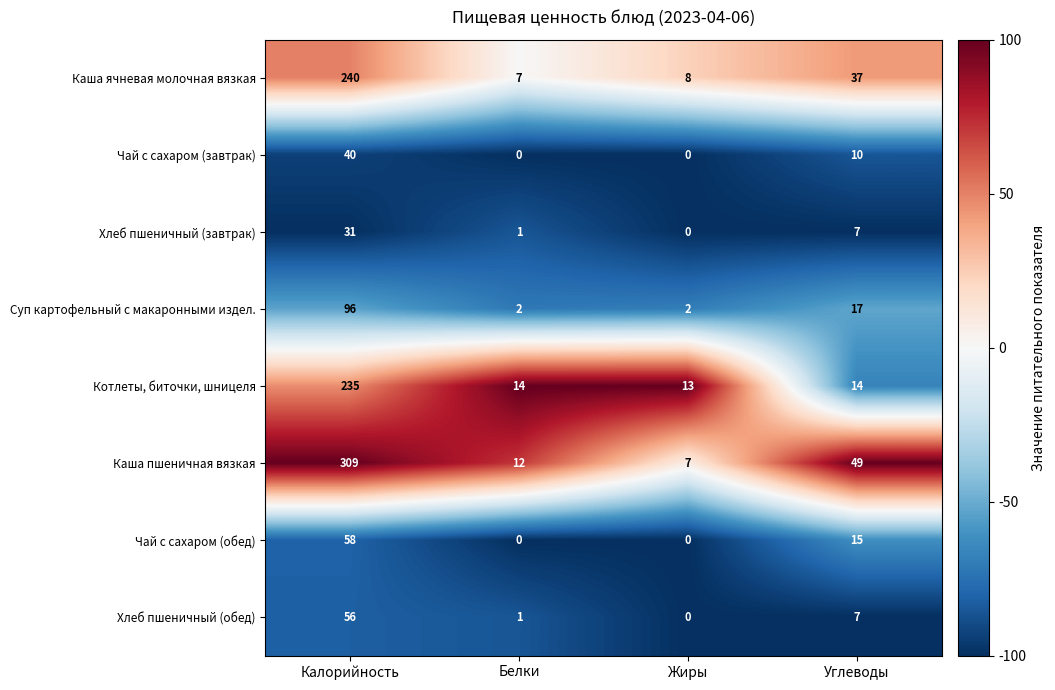

What is the average value of the Котлеты, биточки, шницеля series?

69